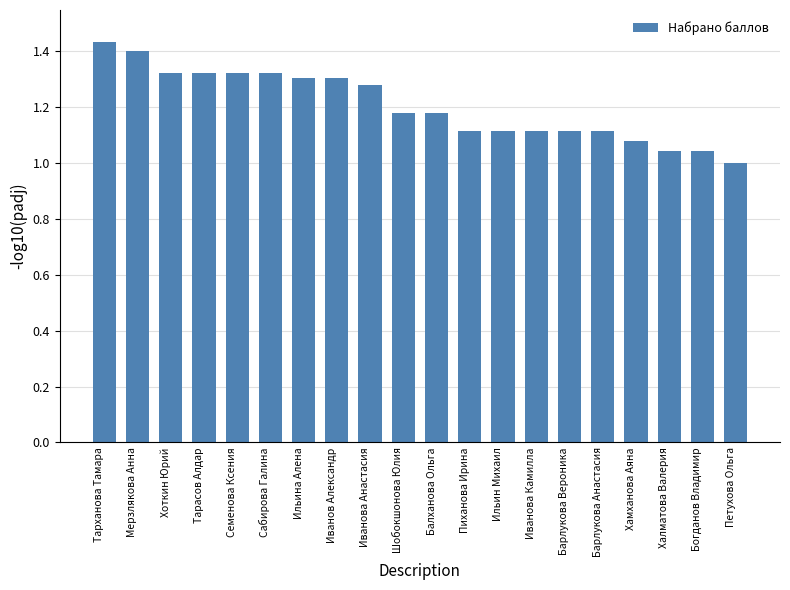

The chart shows a value of 0.8 at Ильин Михаил. True or false?

False